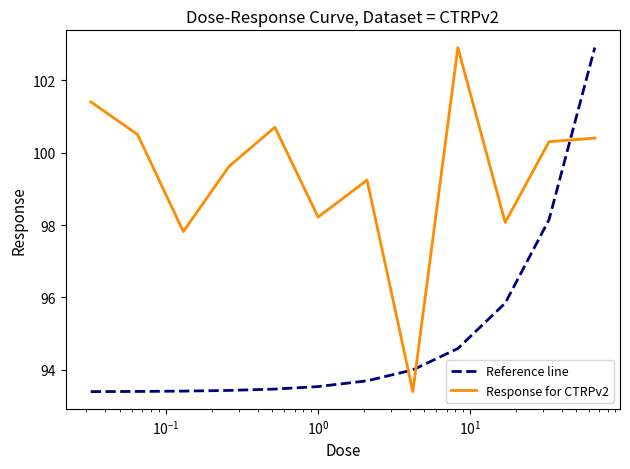

What are all the series names shown in the legend?

Reference line, Response for CTRPv2